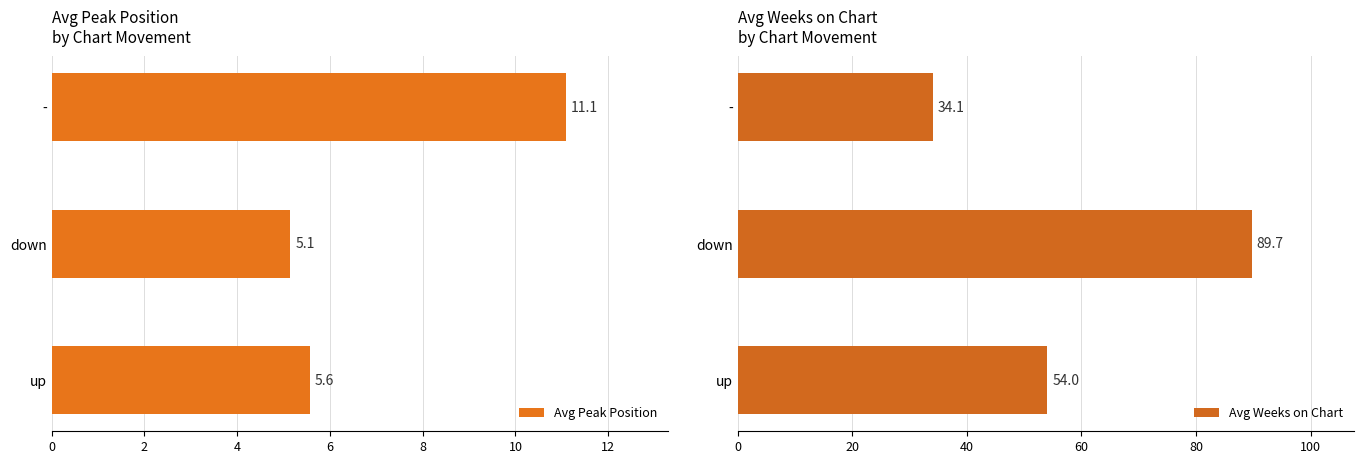

At which label does Avg Peak Position reach its minimum?

down